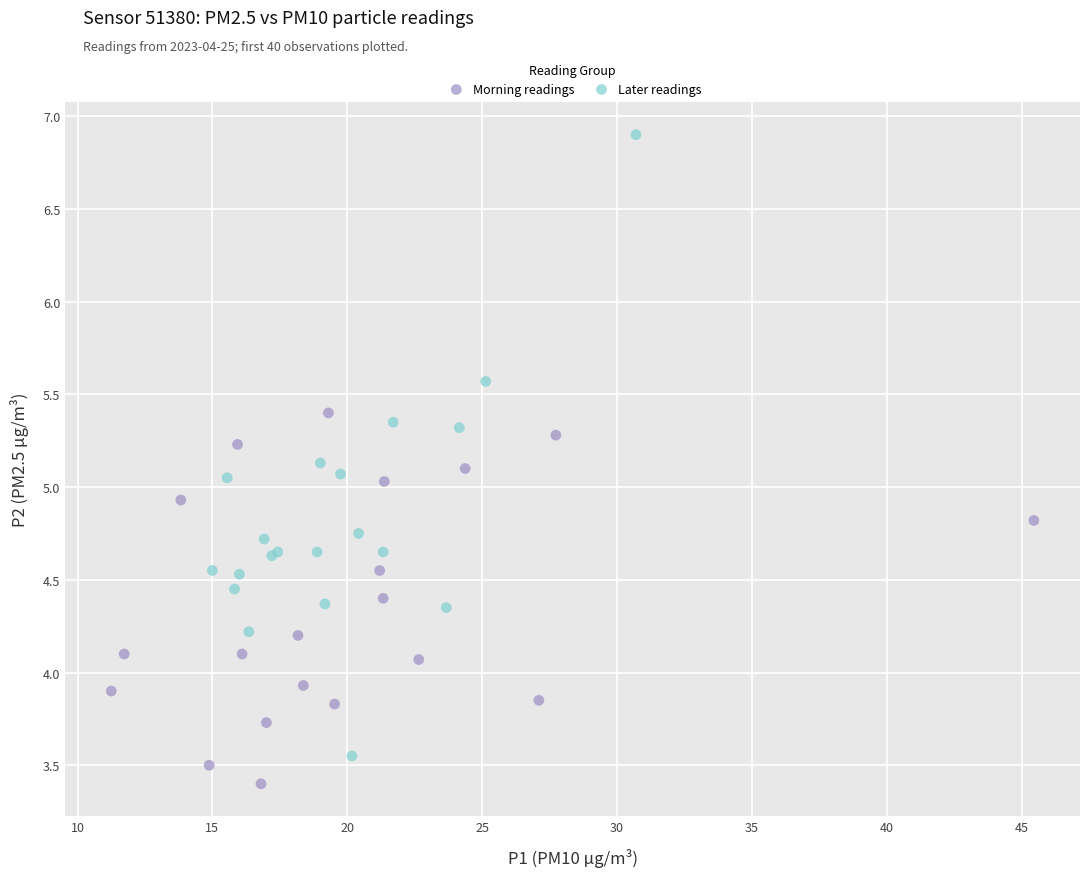

Which series contains the highest Y value?

Later readings